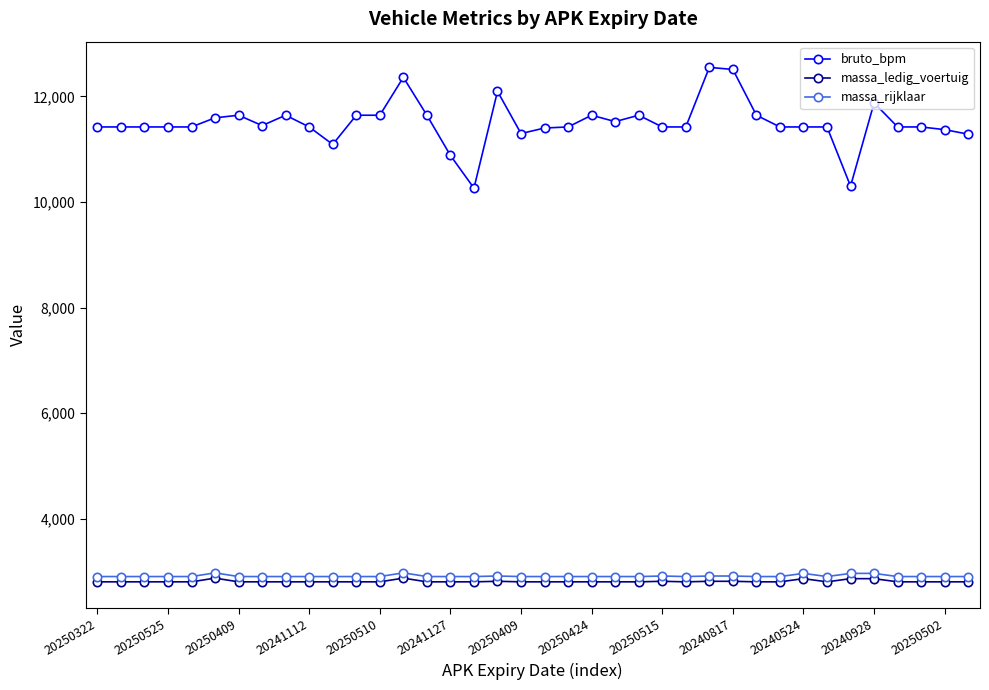

Which series has the widest spread of values?

bruto_bpm